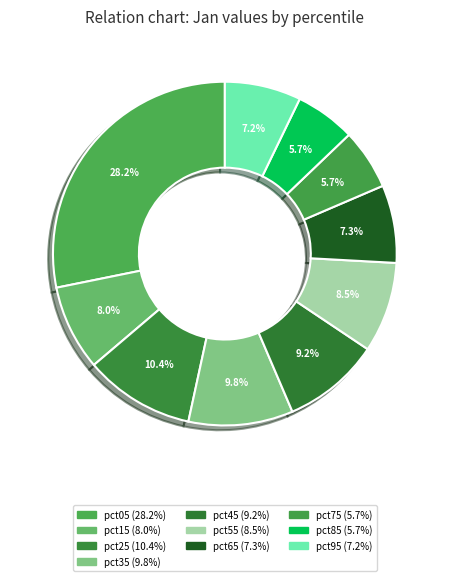

Is there a majority slice in this chart?

No